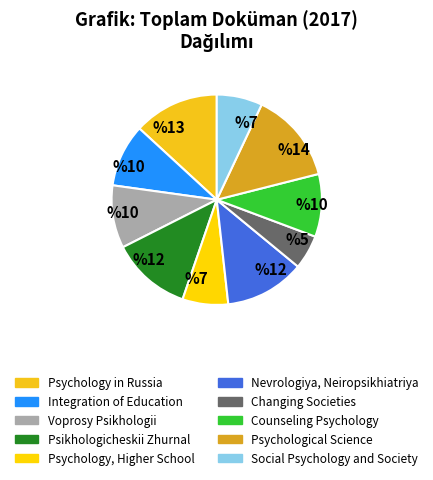

How many segments does this pie chart have?

10